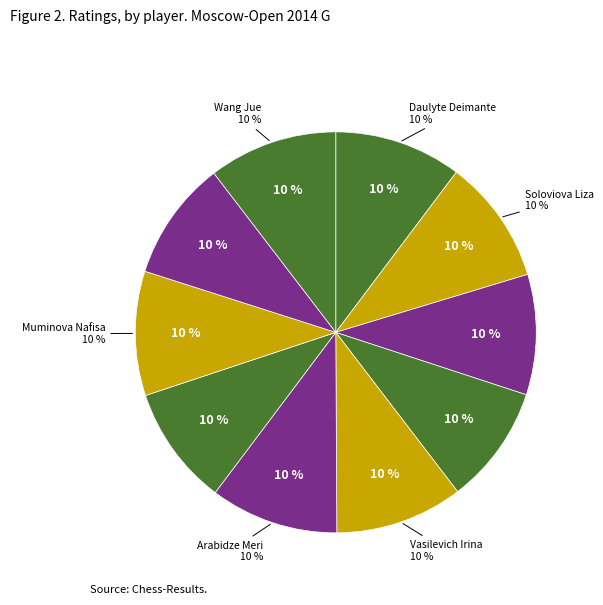

Does Severina Maria represent more than half of the total?

No